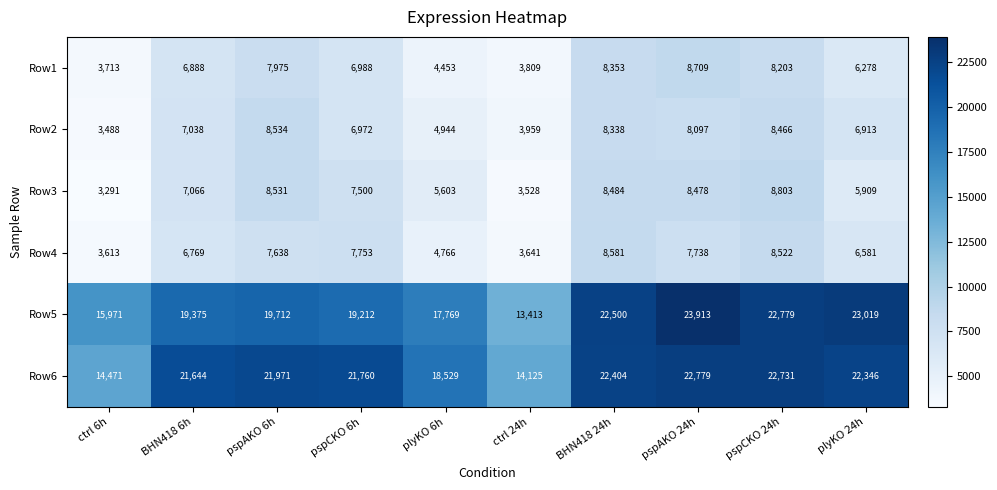

At pspAKO 6h, list the series in order from largest to smallest.

Row6, Row5, Row2, Row3, Row1, Row4